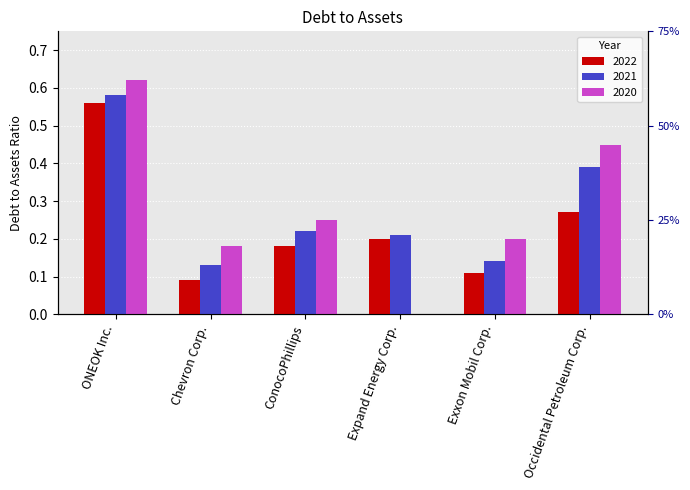

At which category is the sum across all series the highest?

ONEOK Inc.